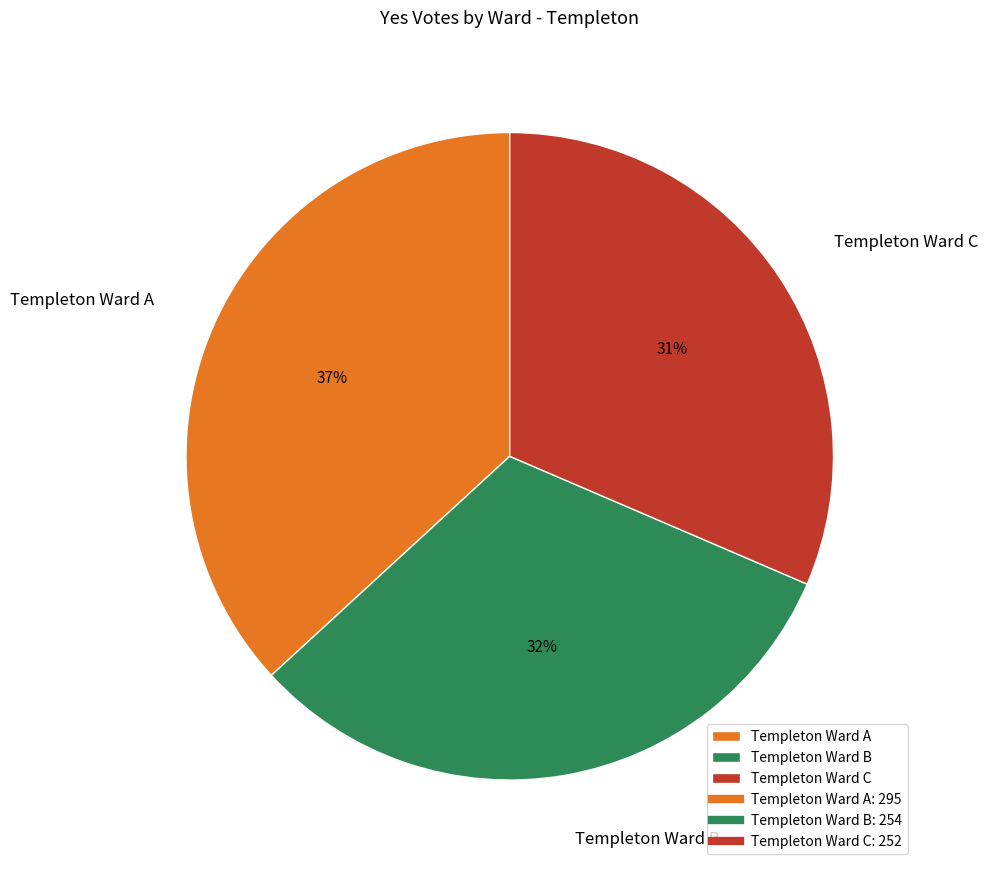

Which slice is the largest?

Templeton Ward A